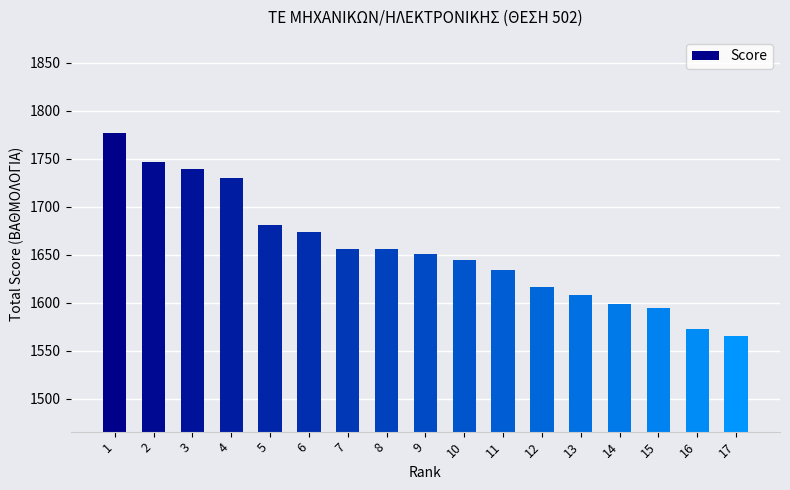

At which label is the value closest to 1671?

6